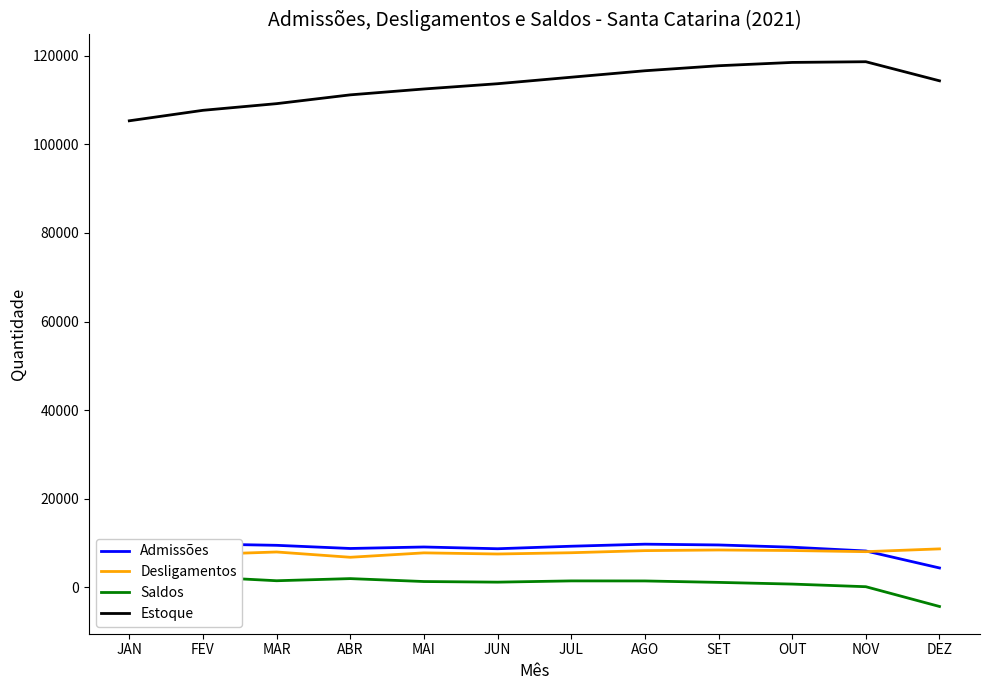

What is the label of the 4th point from the left?

ABR